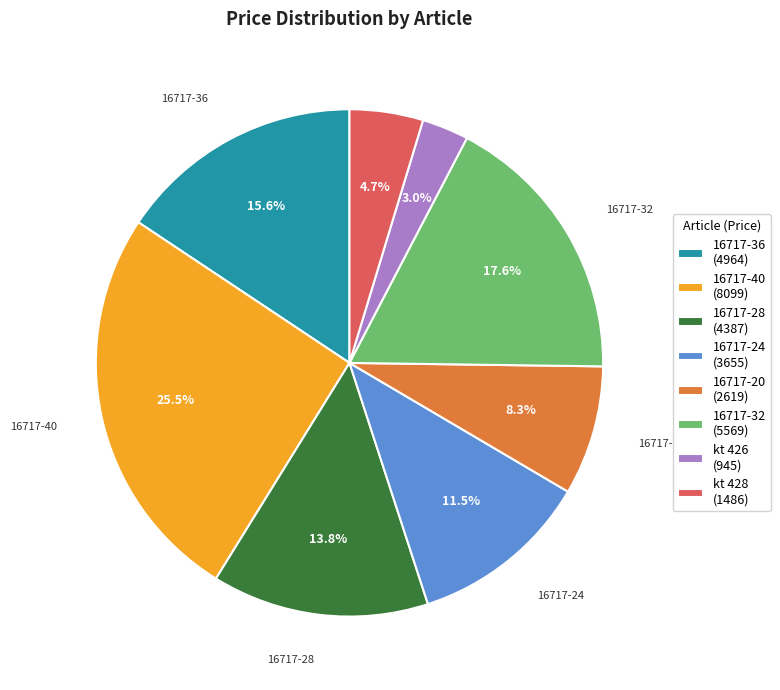

Which has a higher value, 16717-24 (3655) or 16717-28 (4387)?

16717-28 (4387)